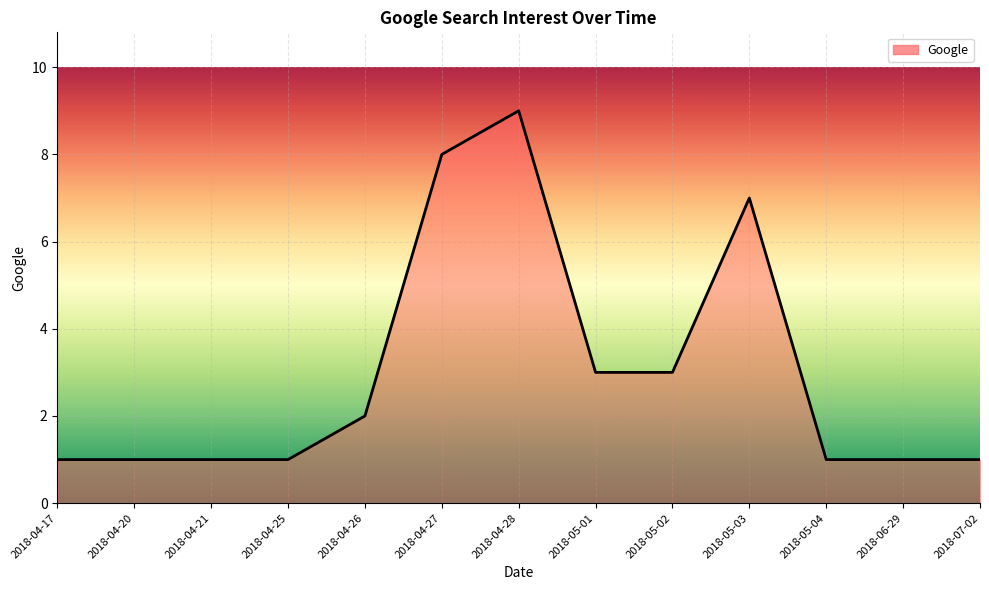

What is the change in value from 2018-04-21 to 2018-05-02?

+2